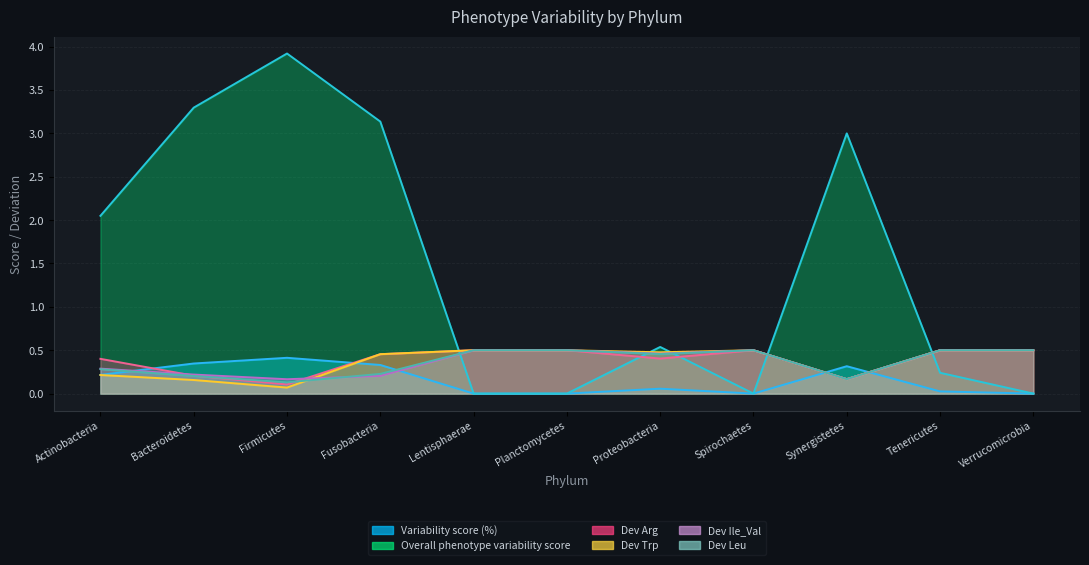

What value does the Dev Leu series have at Tenericutes?

0.5